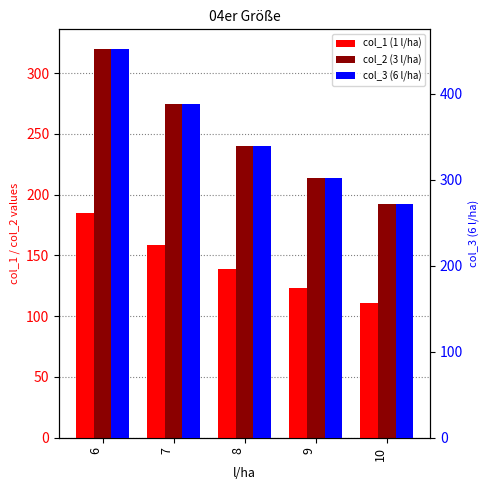

At 7, list the series in order from smallest to largest.

col_1 (1 l/ha), col_2 (3 l/ha), col_3 (6 l/ha)